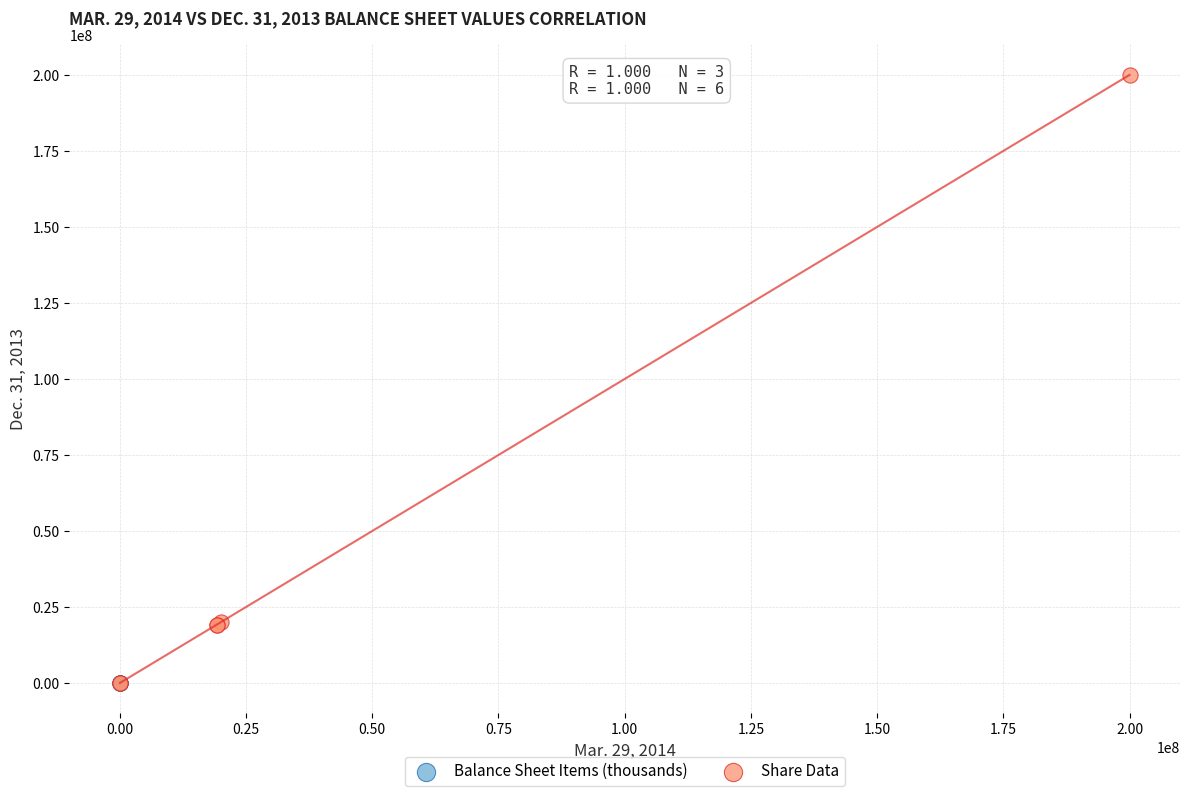

What are all the series names shown in the legend?

Balance Sheet Items (thousands), Share Data